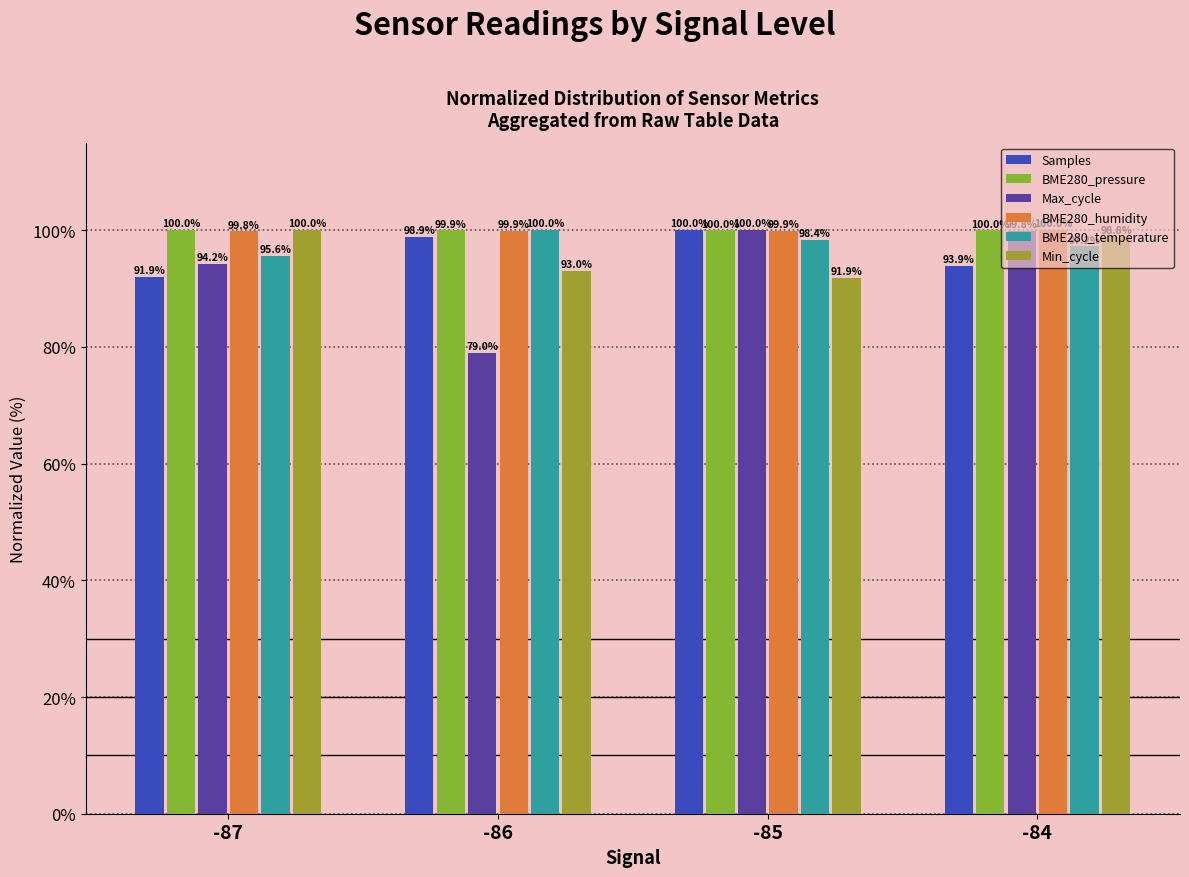

Which category has the highest value in the Max_cycle series?

-85